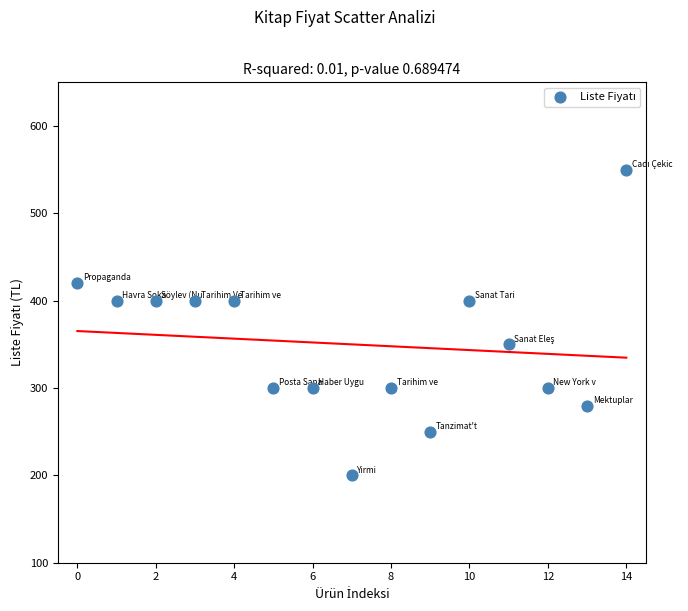

What is the range of Y values (max minus min)?

350